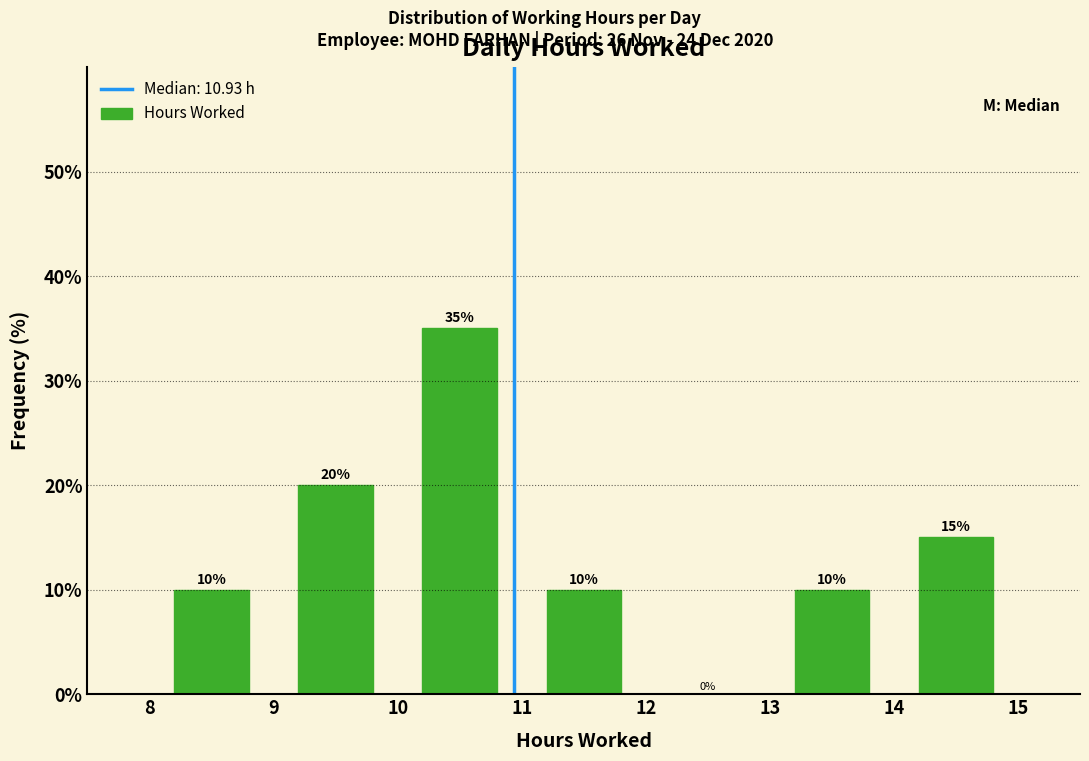

What is the height of the bar covering 14 to 15 on the x-axis?

15